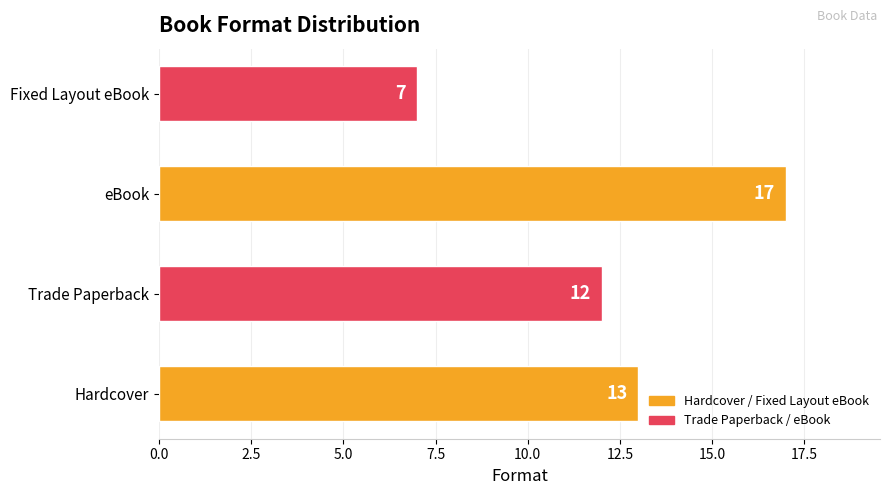

Which label corresponds to the largest value in the chart?

eBook